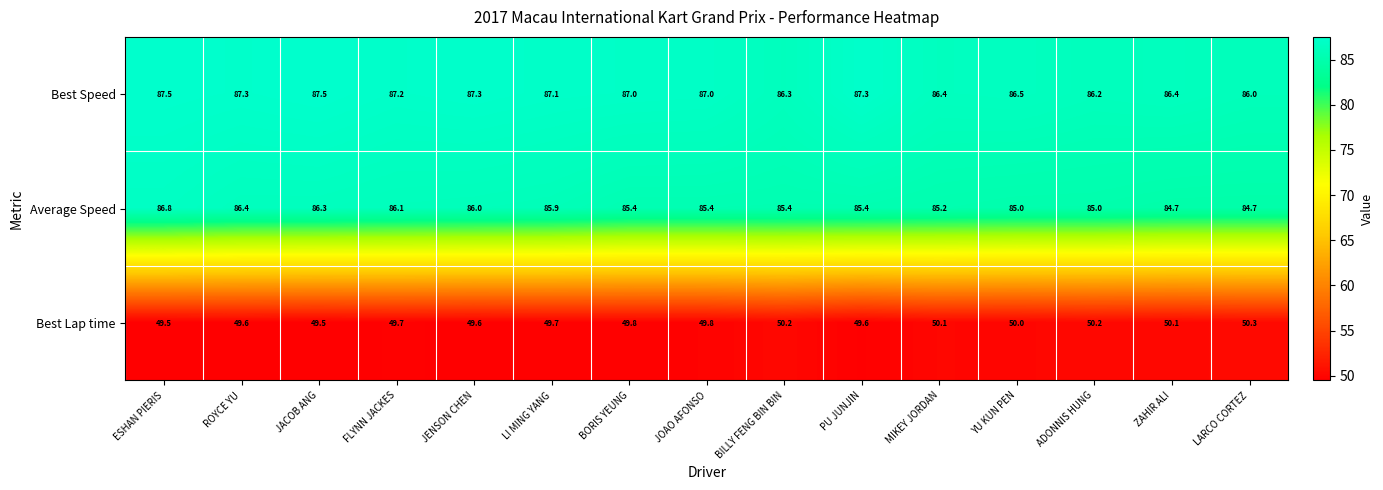

Where does the Average Speed series first go above 85?

ESHAN PIERIS